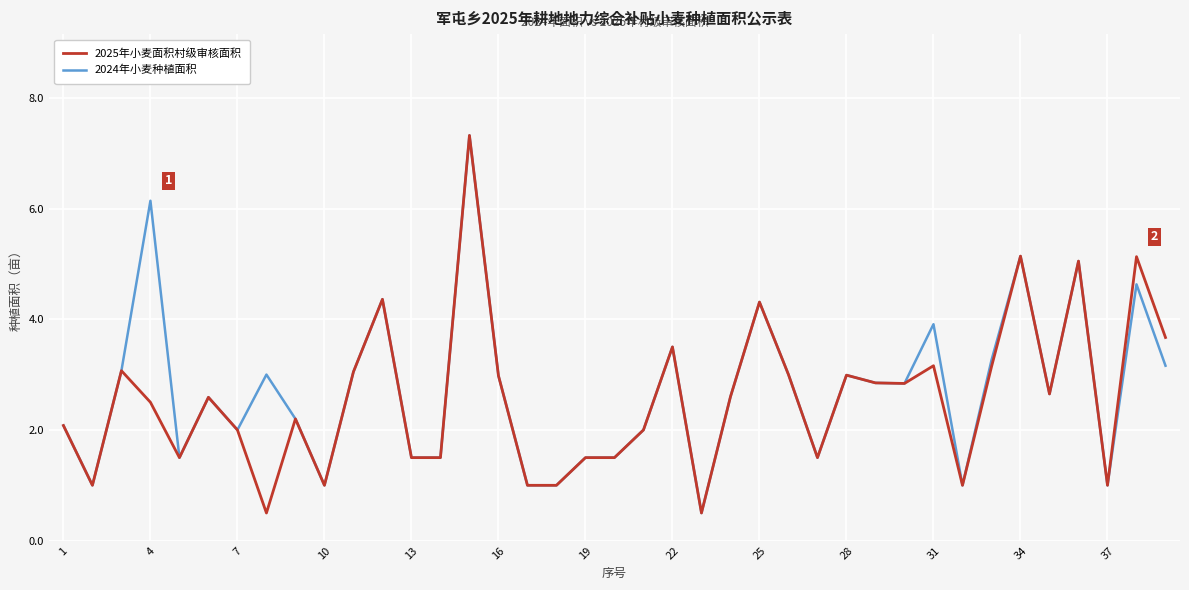

What is the minimum value shown in the chart?

0.5